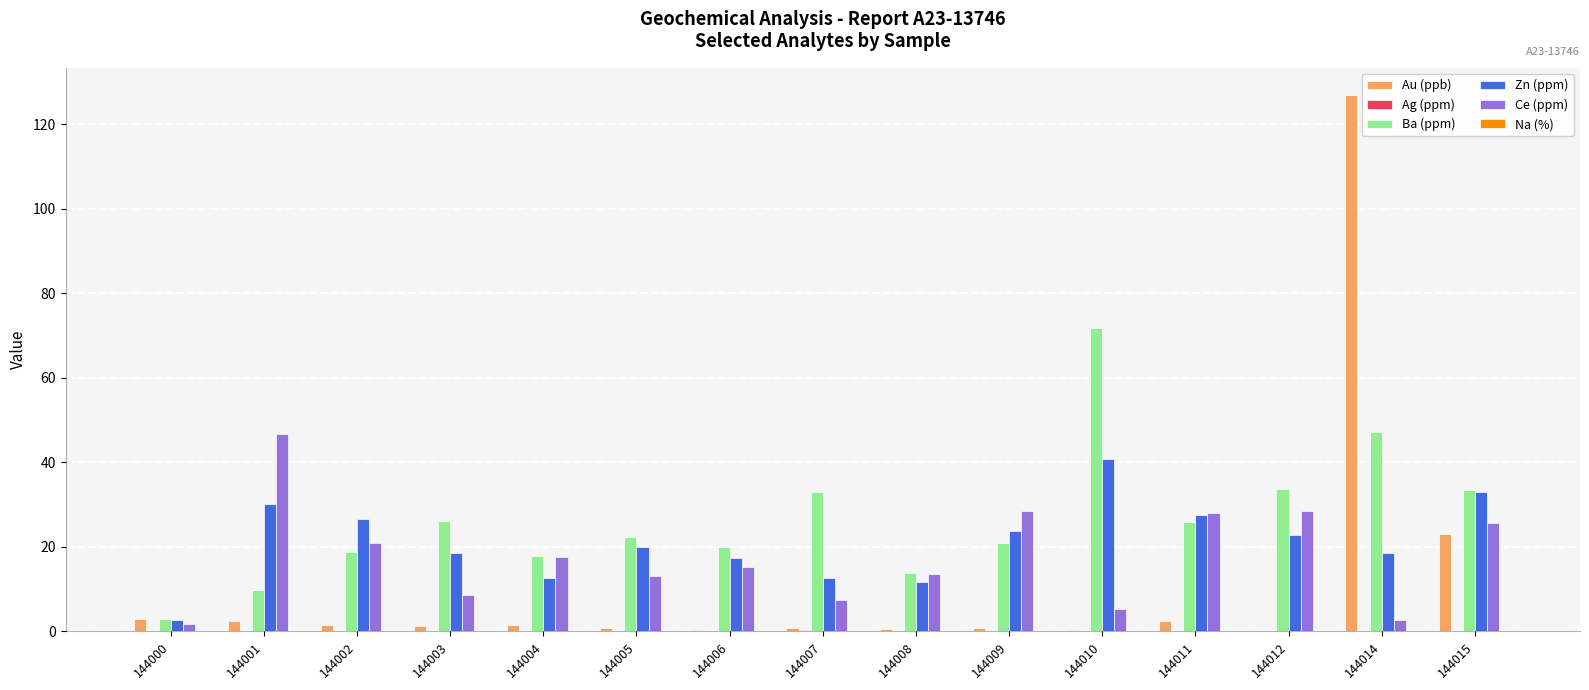

Where is Au (ppb) nearest to the value 63?

144015